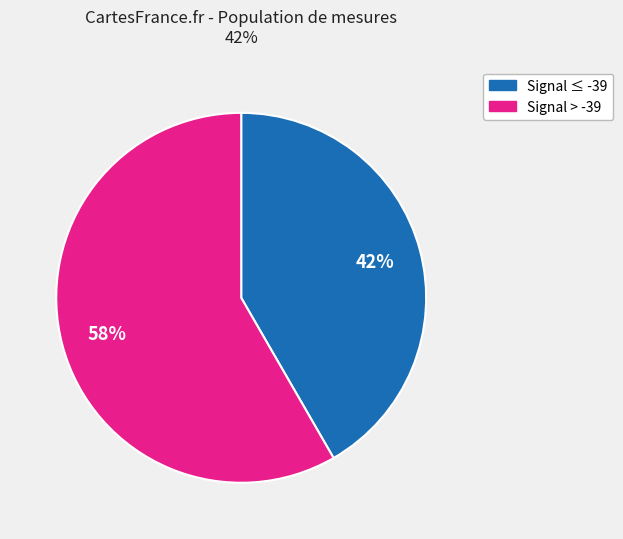

Count the number of slices in the pie.

2